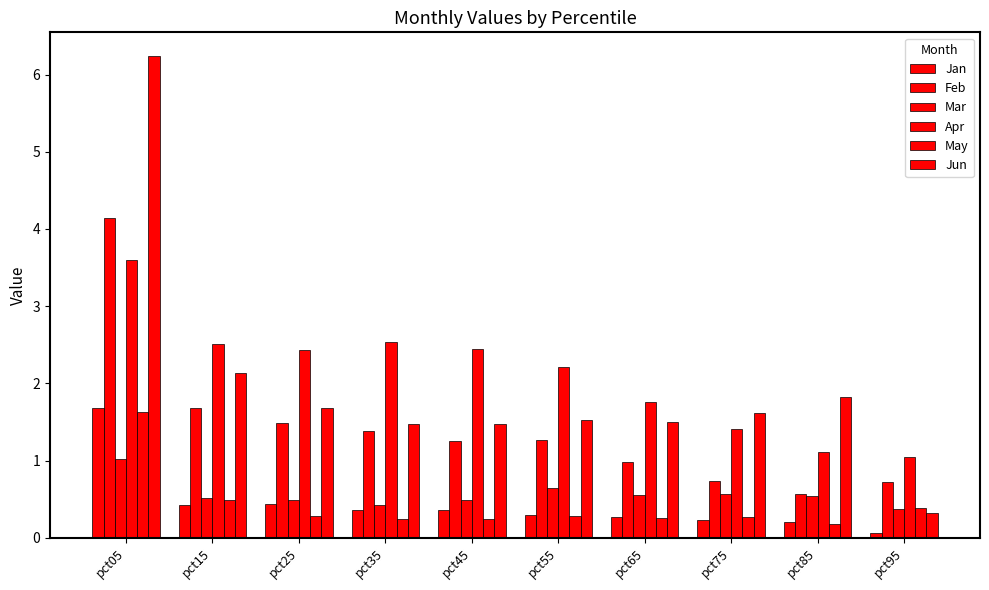

How many categories are shown in the chart?

10